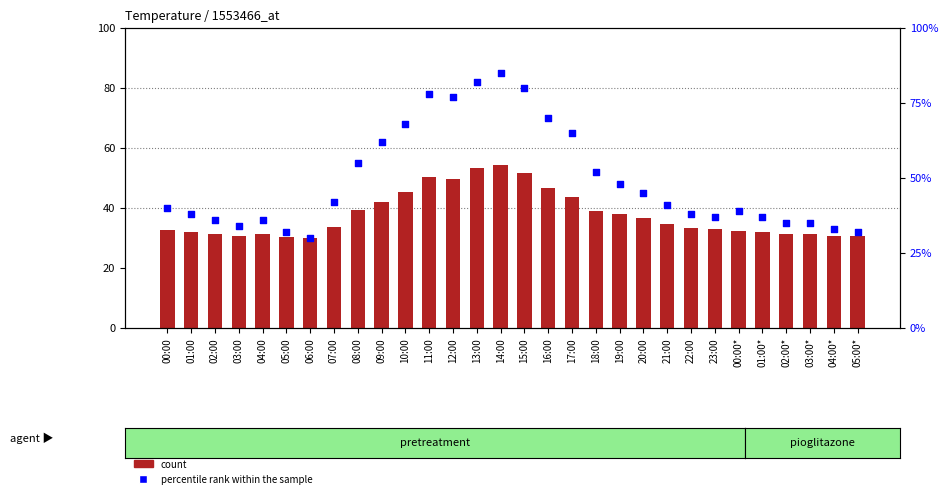

Which series contains the lowest Y value?

count